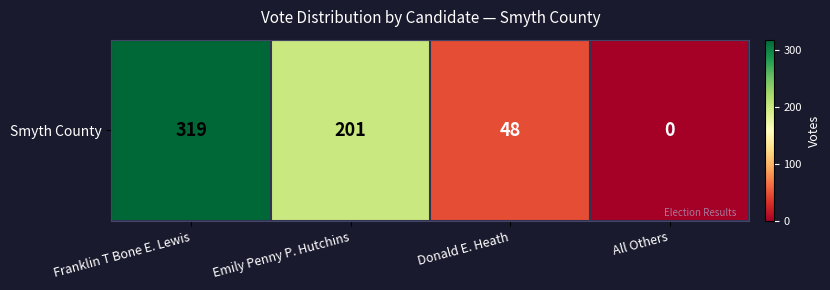

True or false: the data shows 194 at All Others.

False